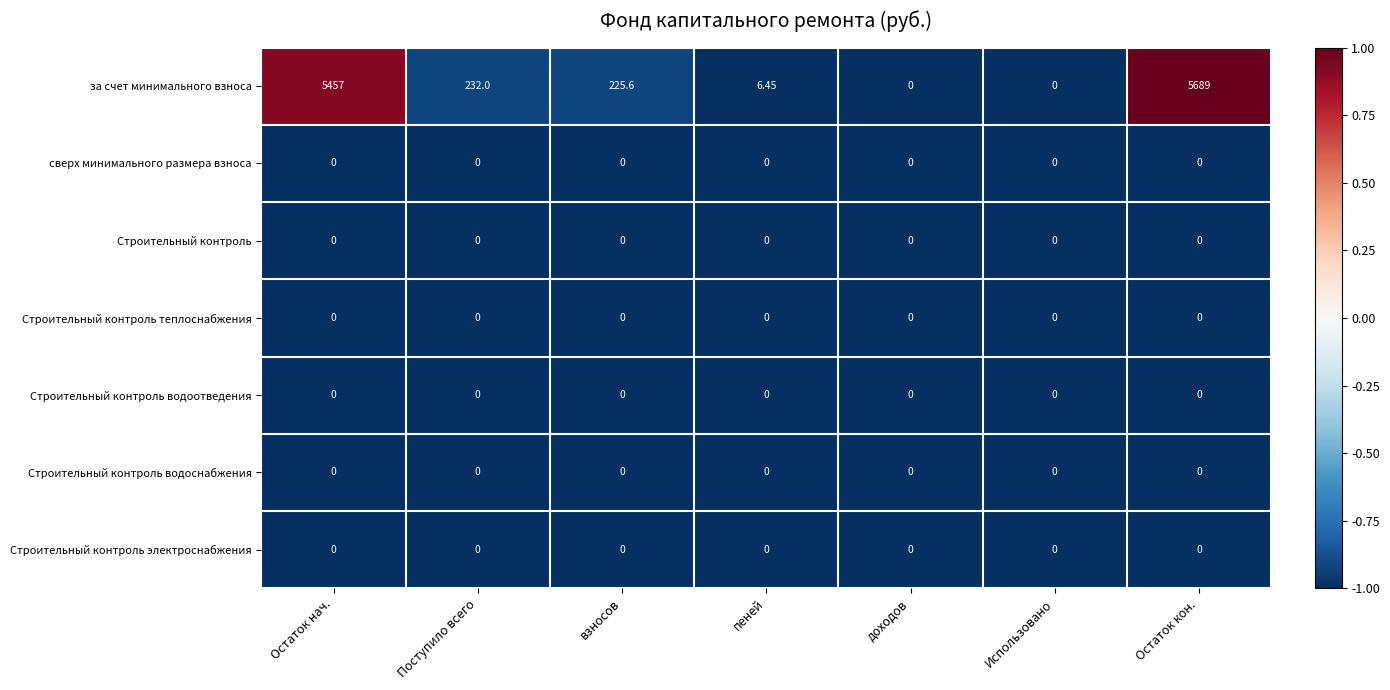

At which category does the chart reach its peak across all series?

Остаток кон.